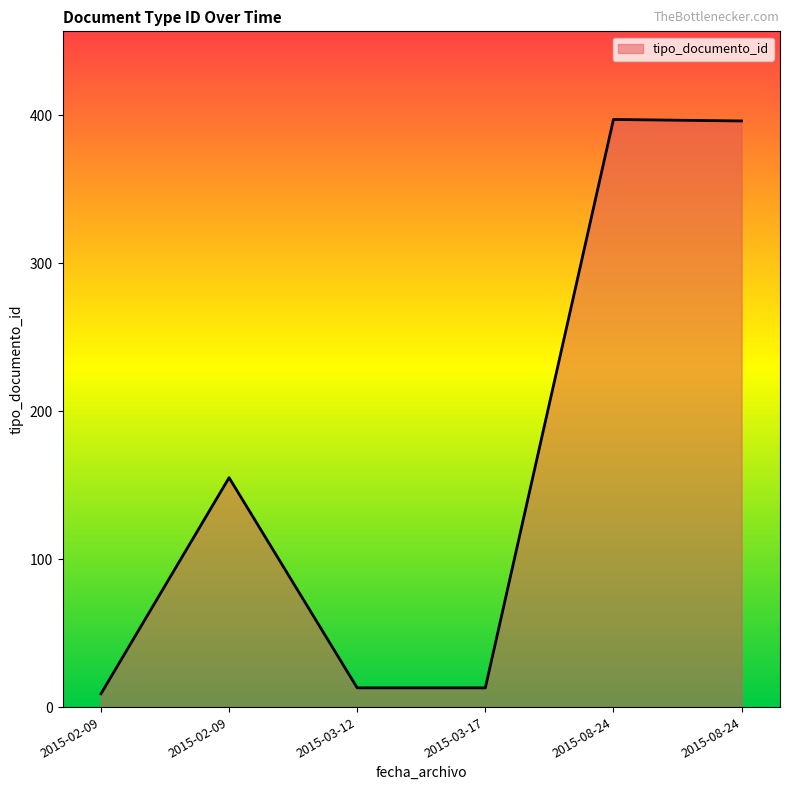

How many lines are shown in the chart?

1